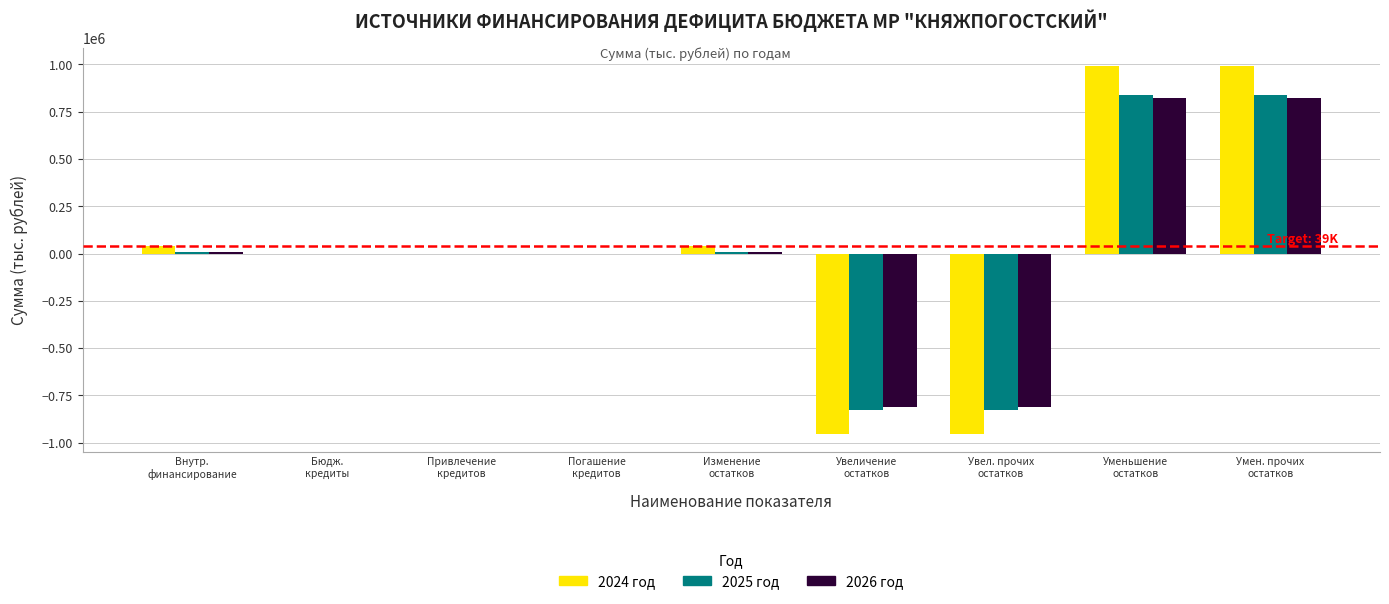

What is the highest value of the 2025 год series?

836547.5